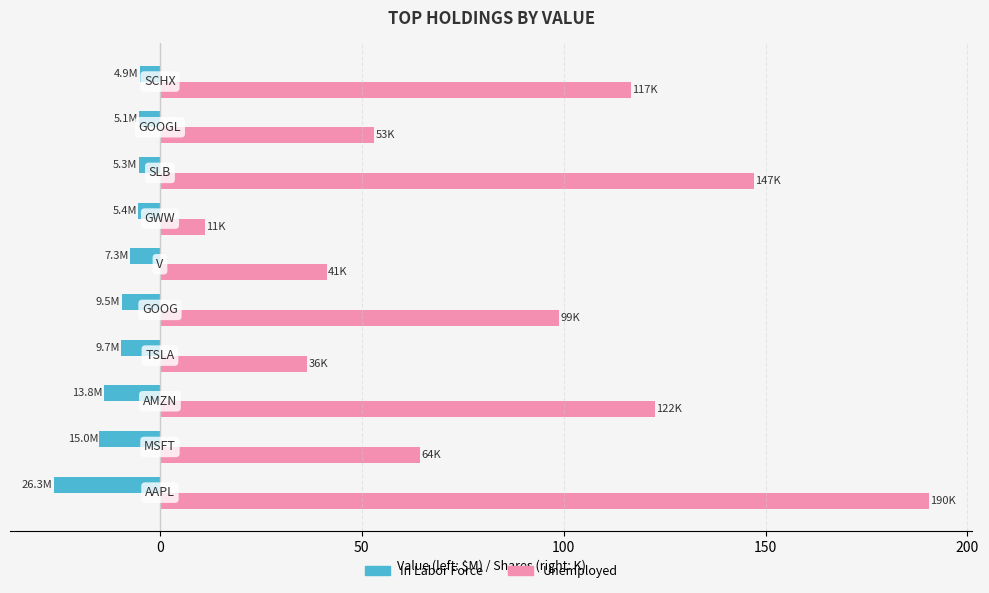

List the series in order of their overall mean, lowest first.

In Labor Force, Unemployed